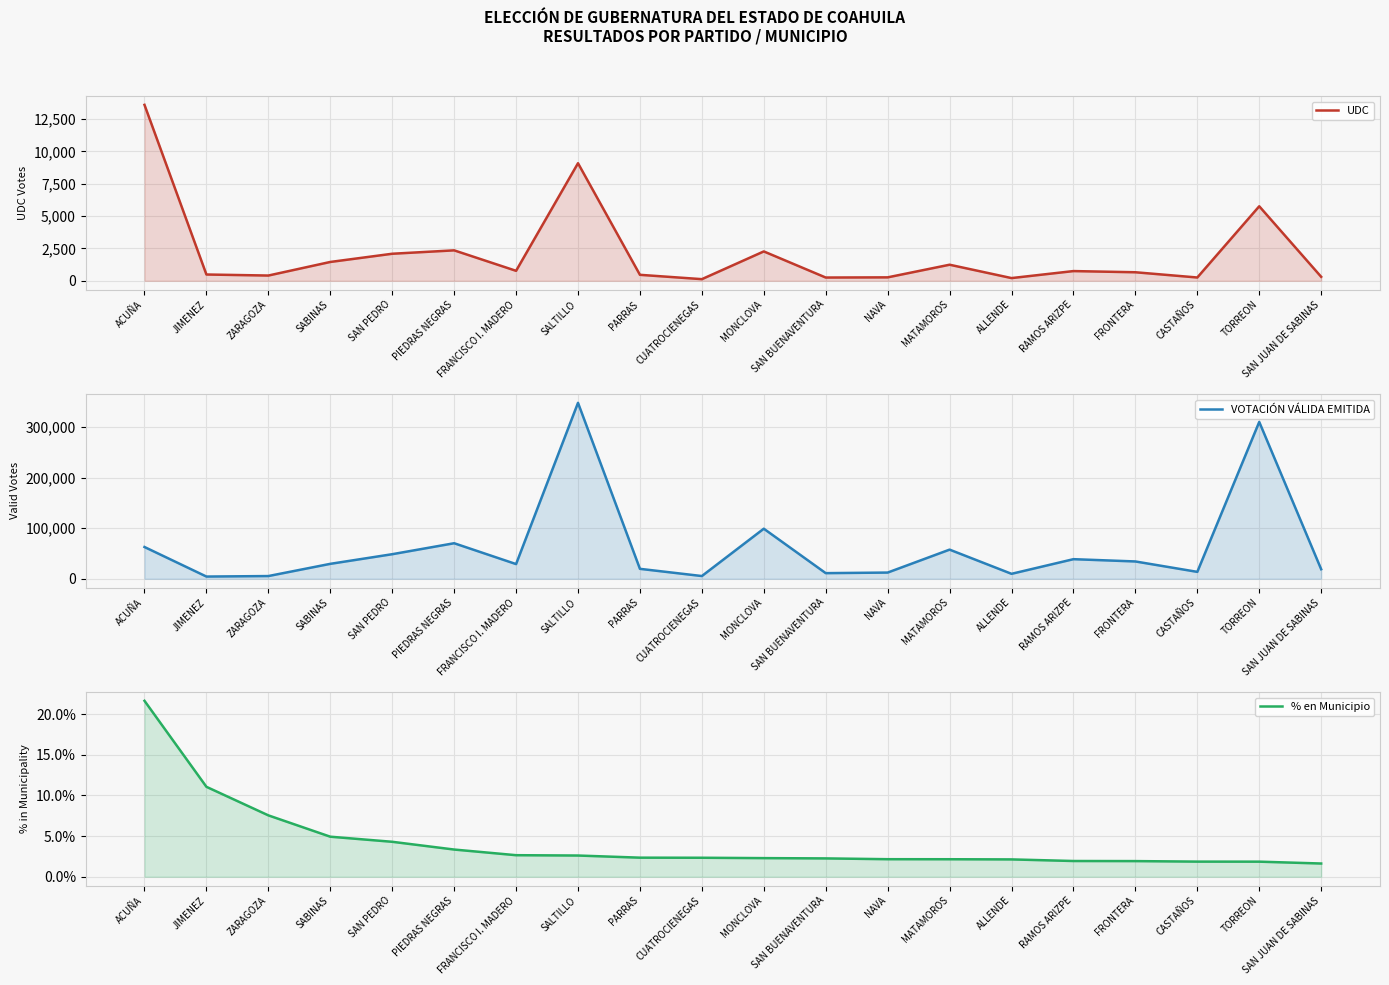

At which label does UDC reach its peak?

ACUÑA